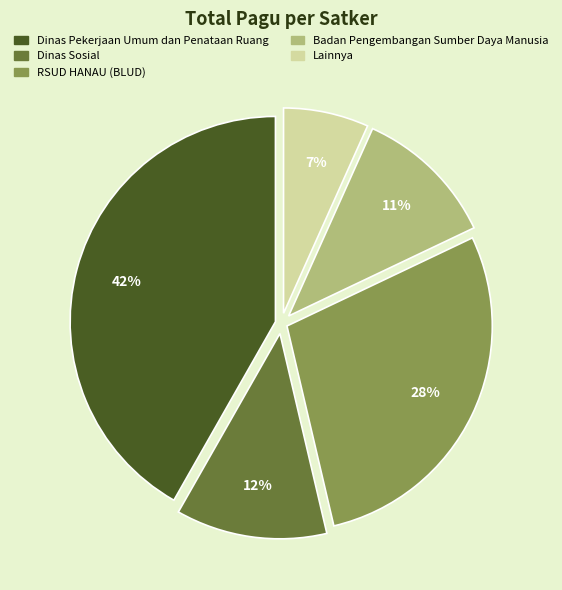

The Lainnya slice represents 1% of the pie. True or false?

False